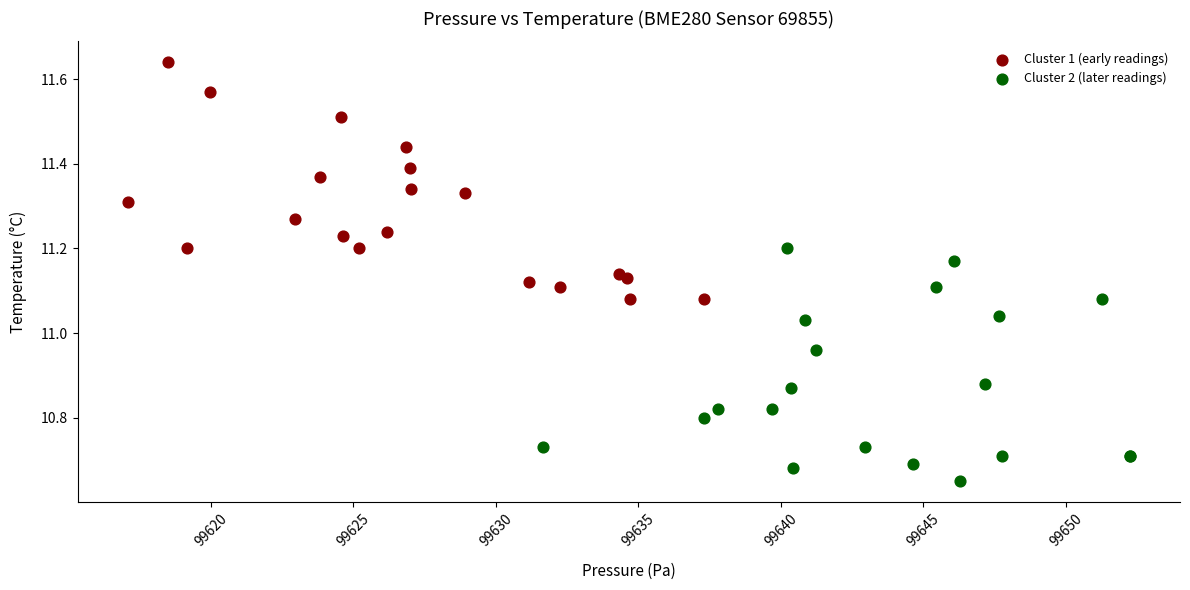

What are all the series names shown in the legend?

Cluster 1 (early readings), Cluster 2 (later readings)